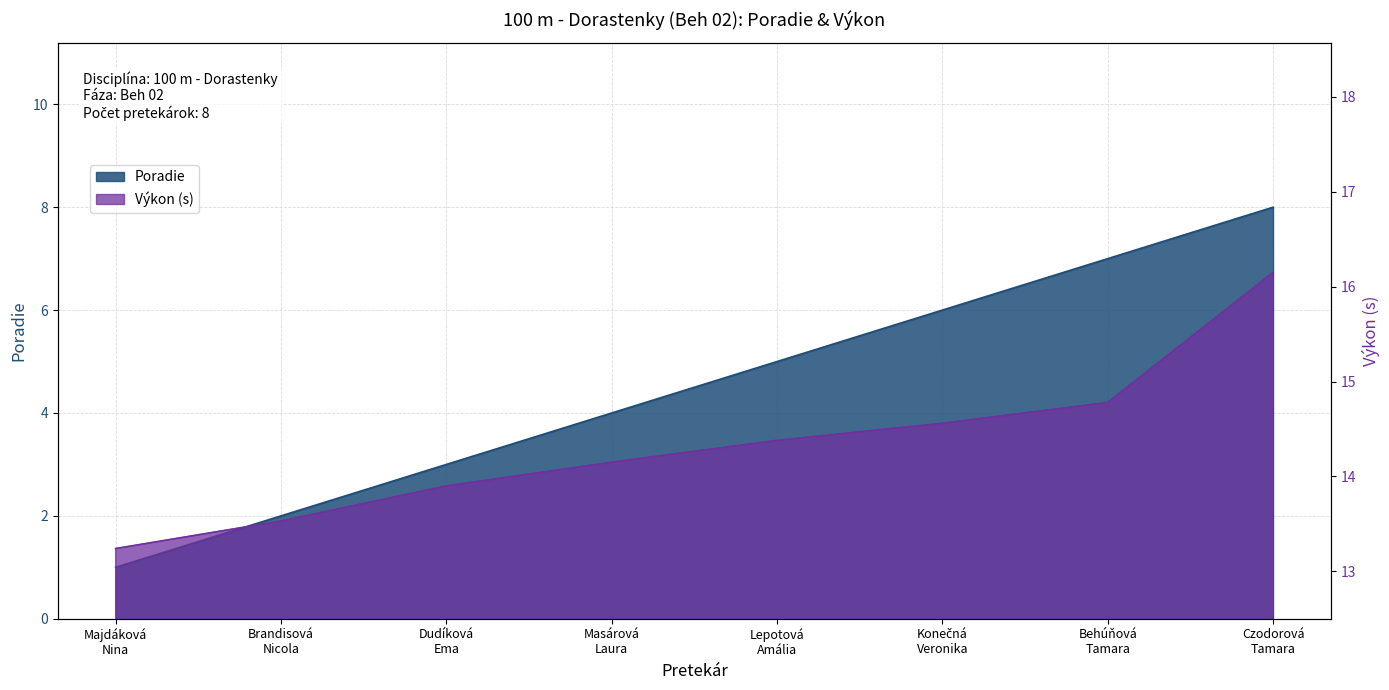

What is the value of the Výkon point at the 2nd from the left?

13.5